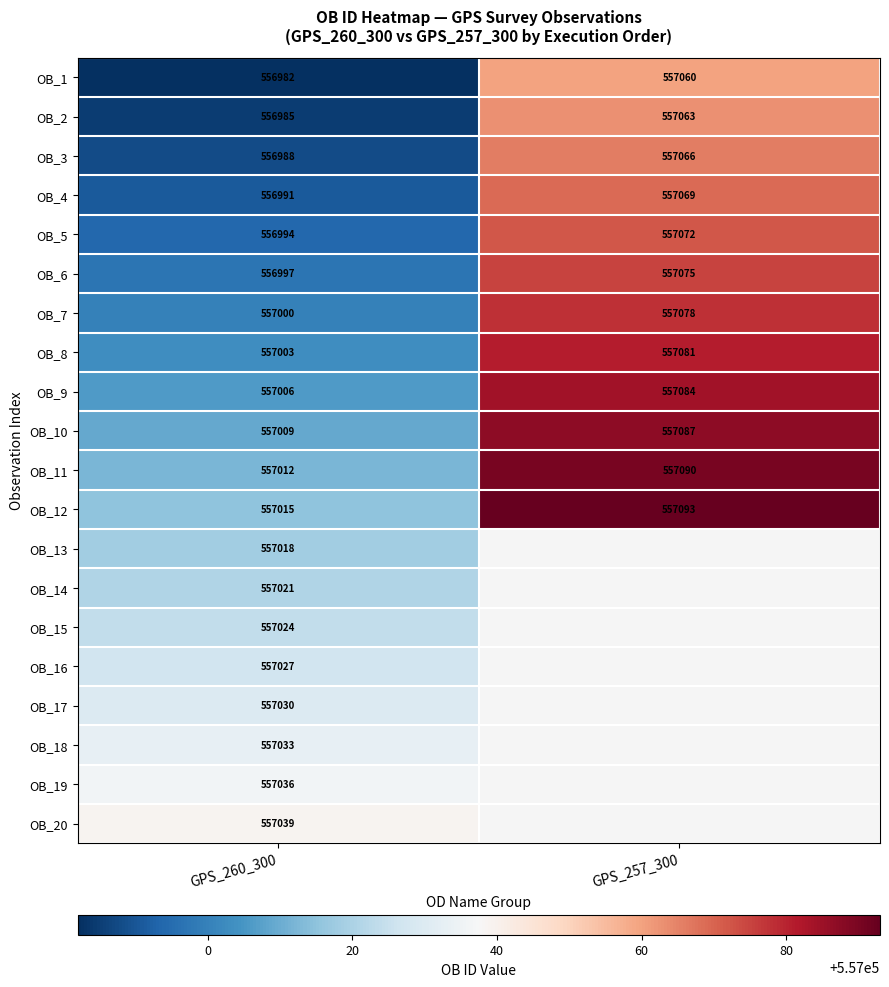

The OB_15 series shows 557024 at GPS_260_300. True or false?

True